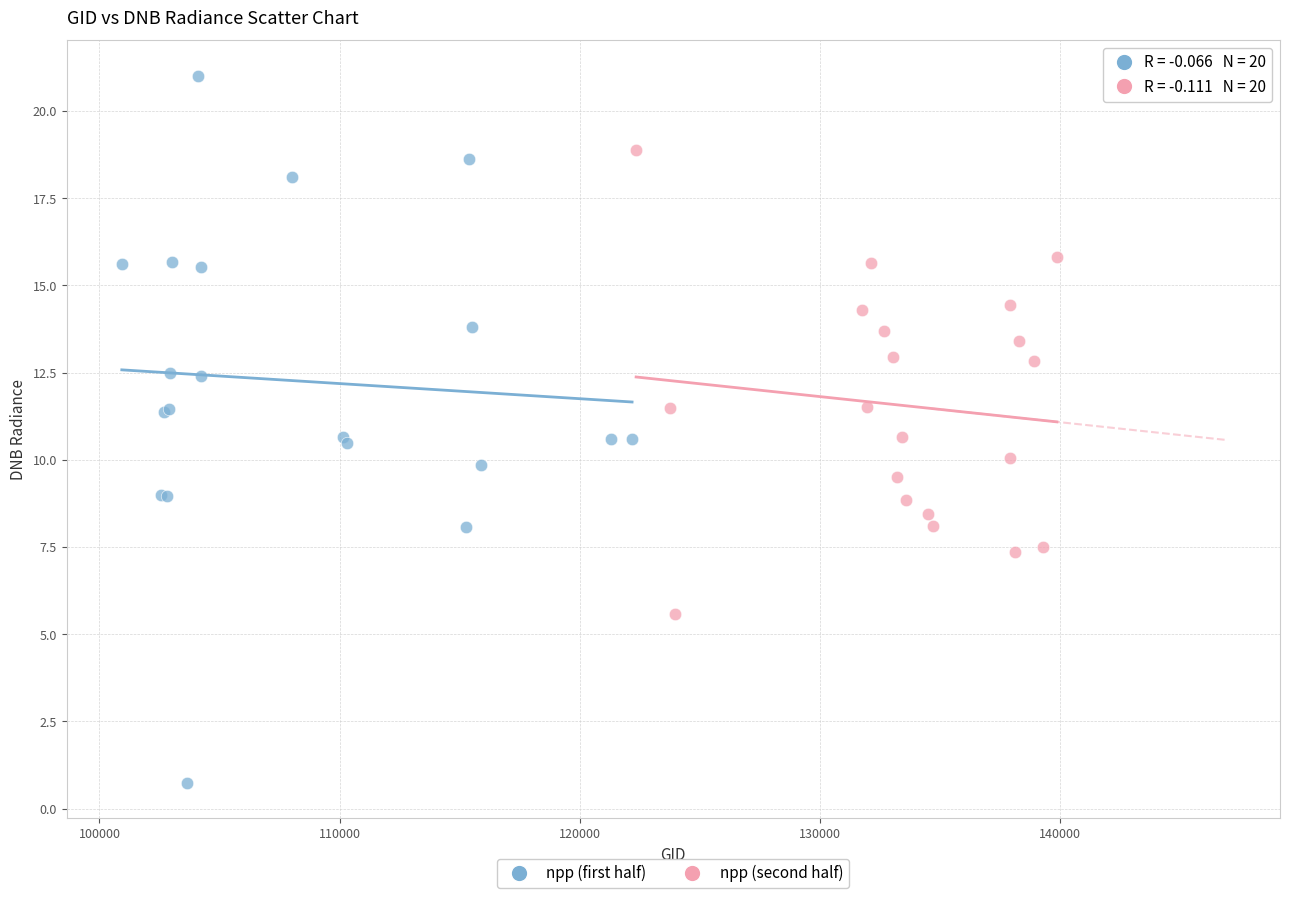

Which series contains the lowest Y value?

npp (first half)